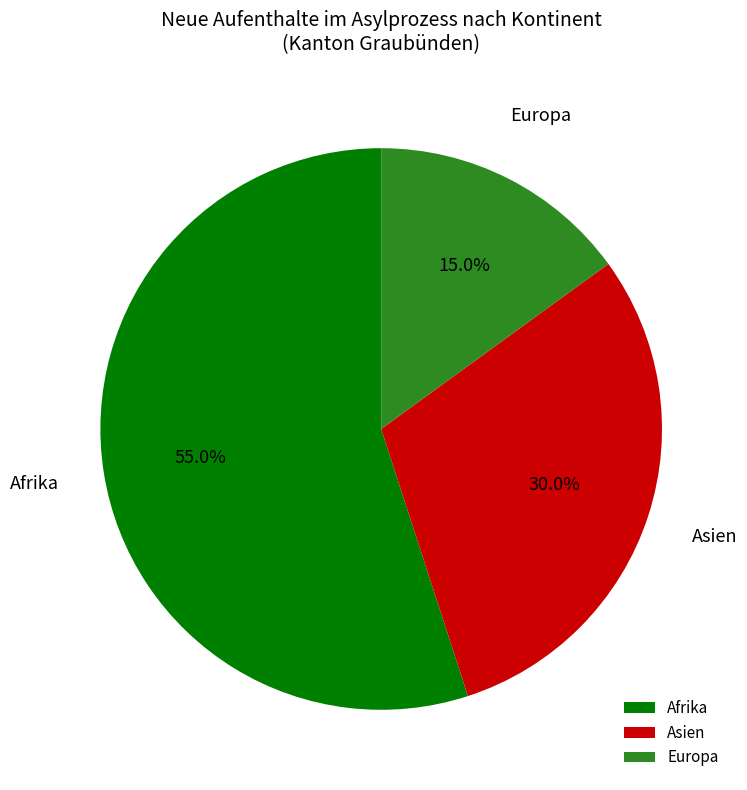

Count the number of slices in the pie.

3